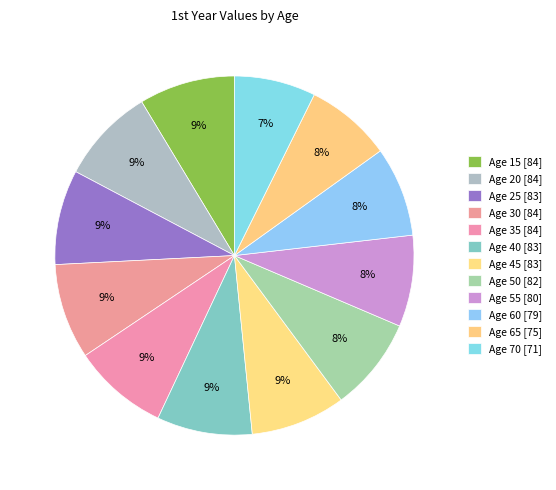

How many slices are in this pie chart?

12